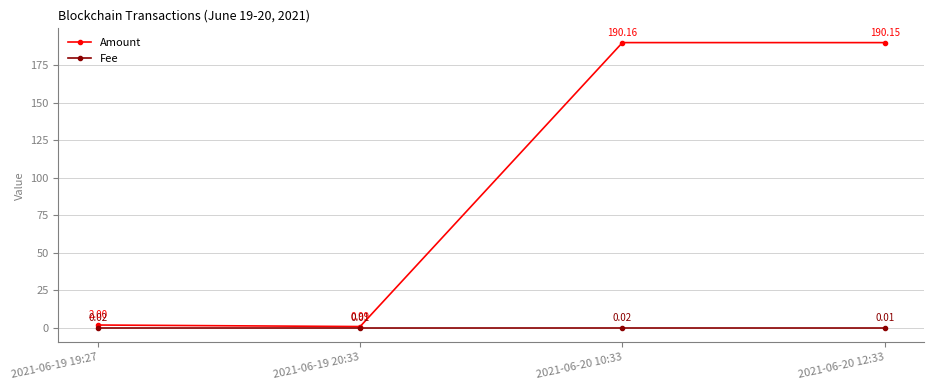

What are all the series names shown in the legend?

Amount, Fee